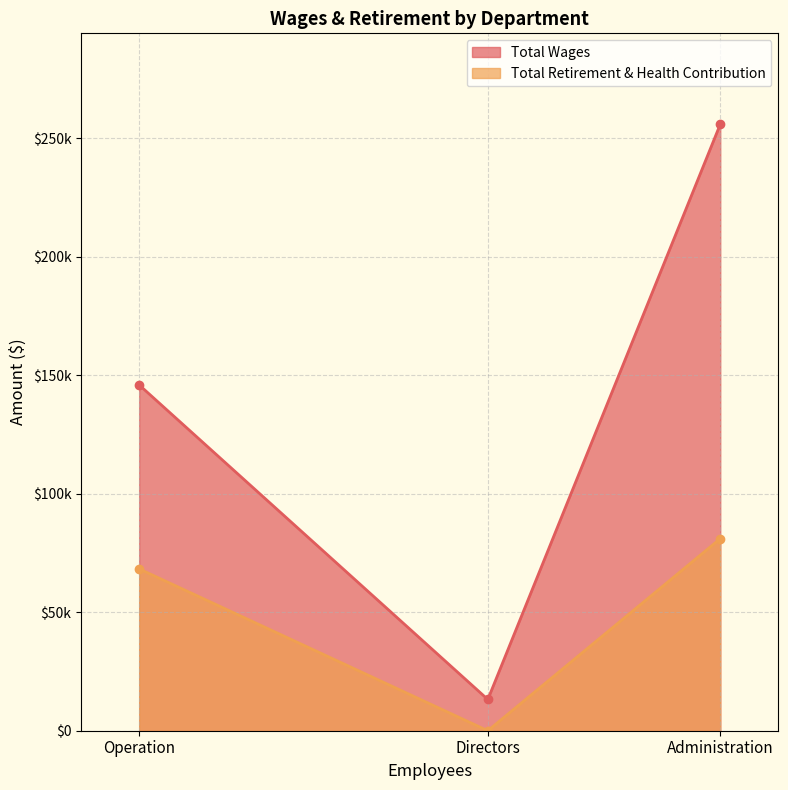

How many lines are shown in the chart?

2